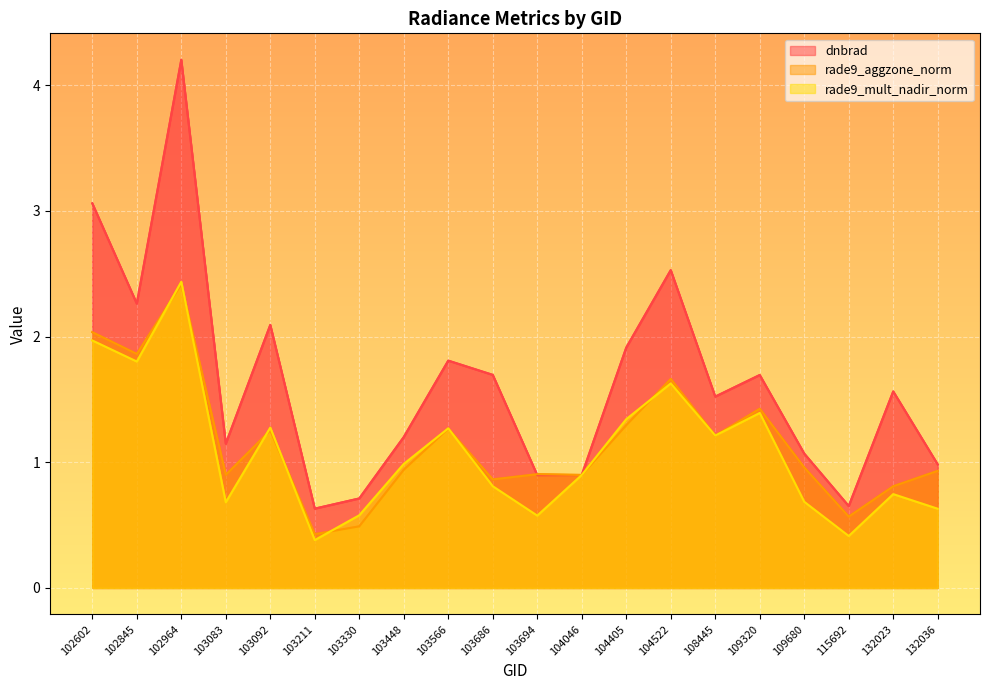

What is the sum of all rade9_mult_nadir_norm values?

21.7